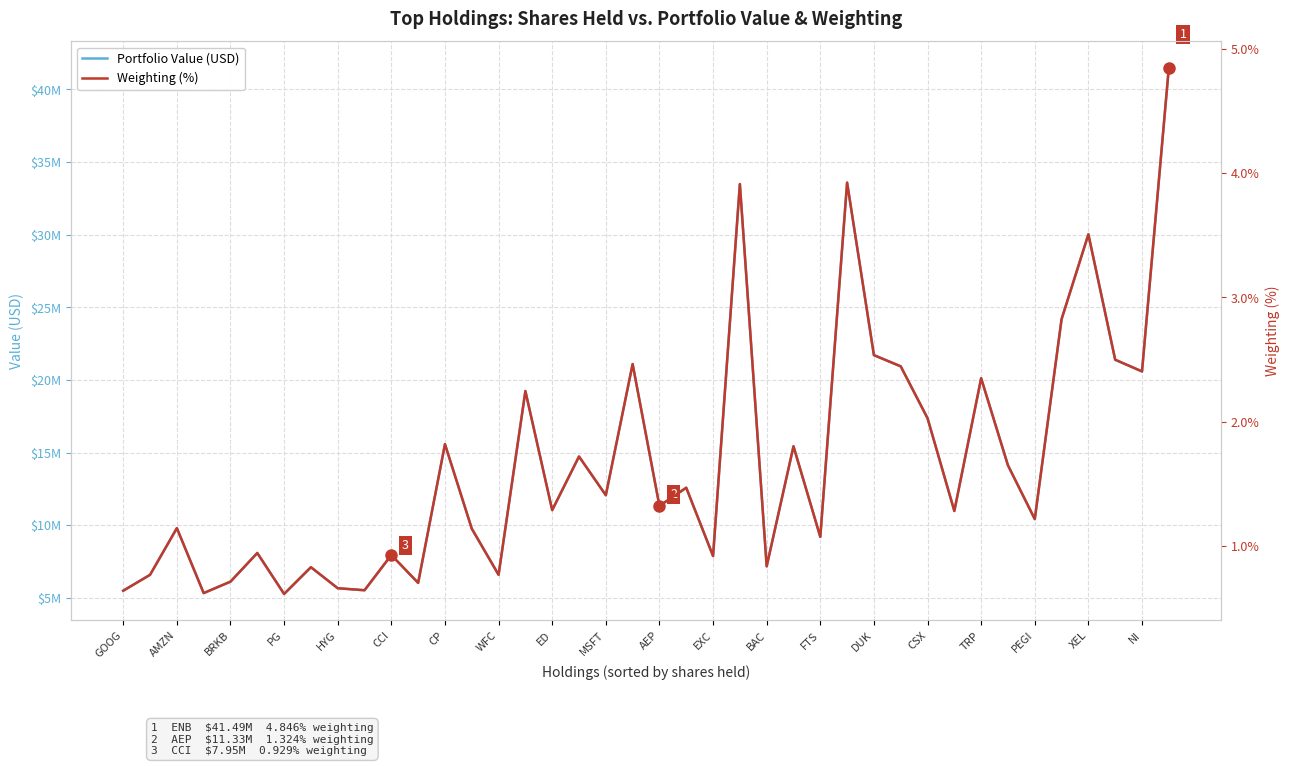

Which series has the widest spread of values?

Portfolio Value (USD)